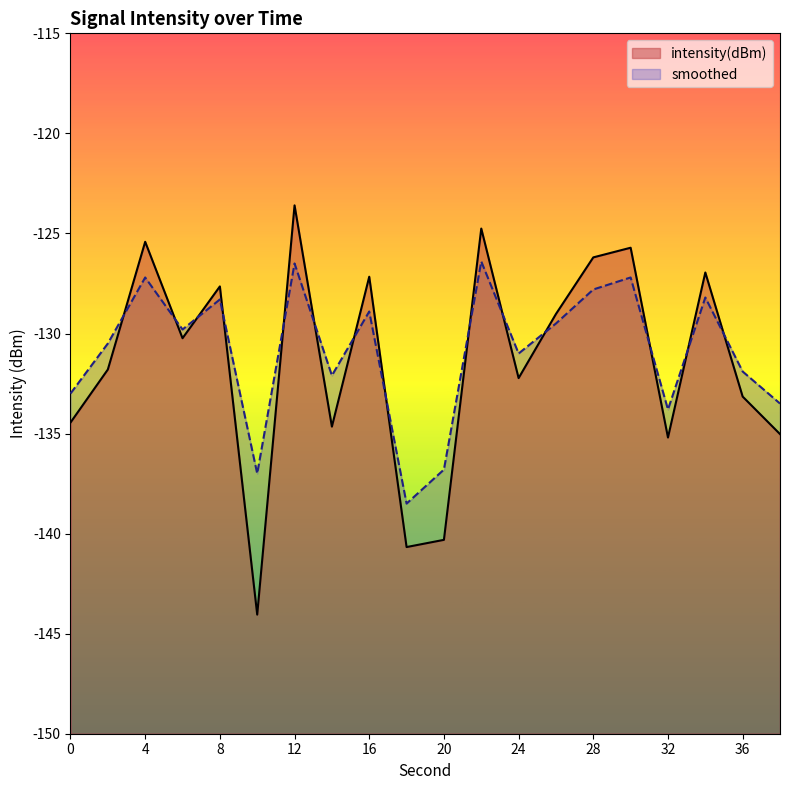

Between 16 and 30, which series saw the biggest shift?

smoothed